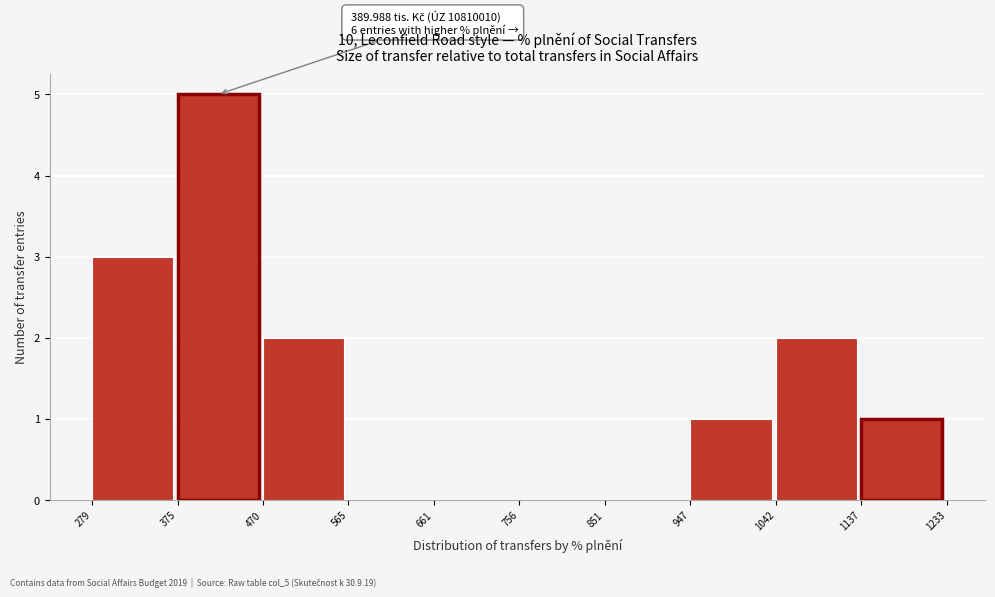

Which range on the x-axis has the tallest bar?

375 to 470